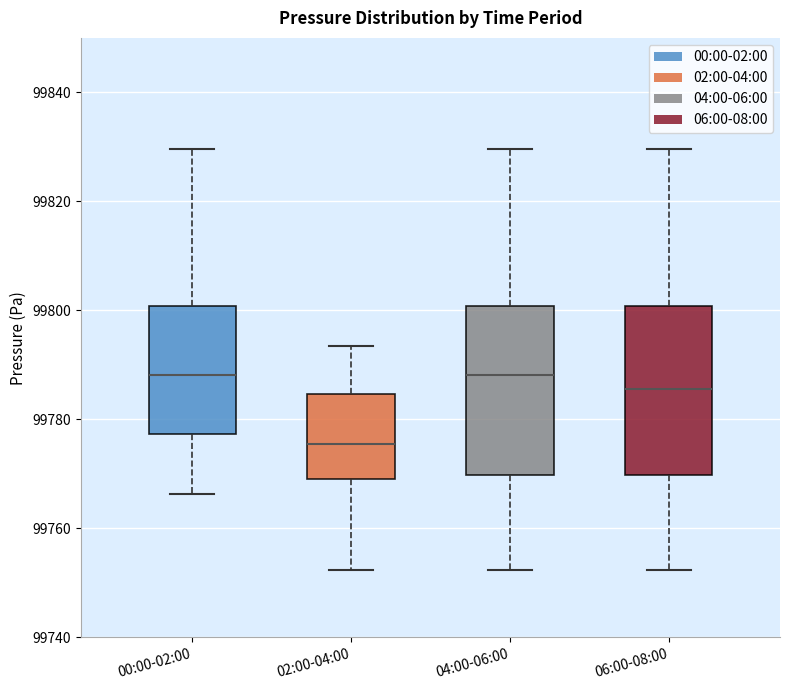

Reading left to right, read every box against the y-axis: the position of its median line, the range the box covers, and the ends of its whiskers. The values are not printed on the chart, so give them approximately, as read against the axis.

00:00-02:00: median 99788, box 99778 to 99800, whiskers 99766 to 99830
02:00-04:00: median 99776, box 99770 to 99784, whiskers 99752 to 99794
04:00-06:00: median 99788, box 99770 to 99800, whiskers 99752 to 99830
06:00-08:00: median 99786, box 99770 to 99800, whiskers 99752 to 99830